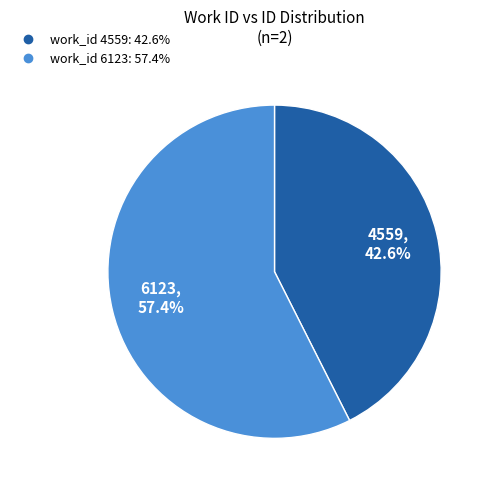

Does any single category account for the majority?

Yes